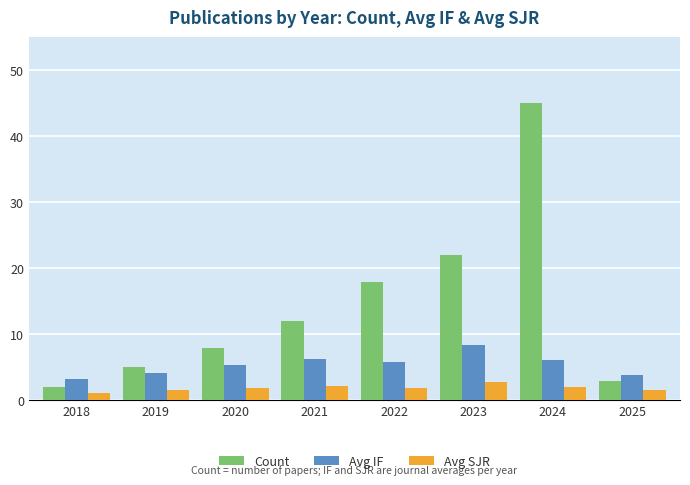

What value does the Avg SJR series have at 2018?

1.1